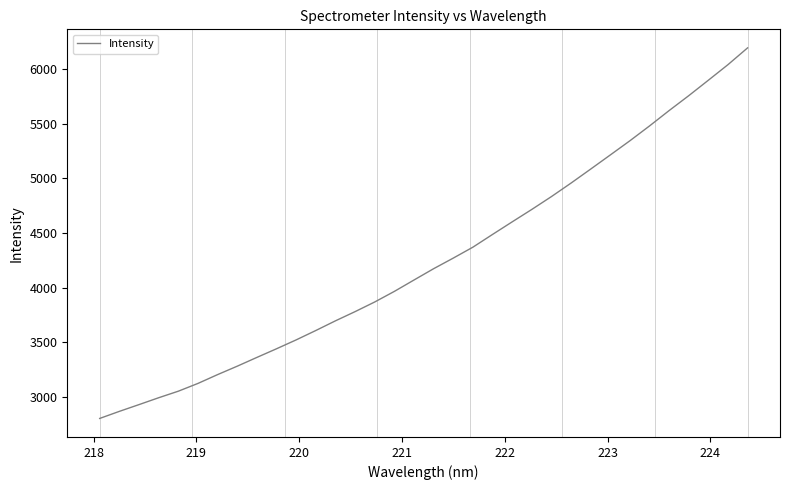

What is the minimum value shown in the chart?

2803.5